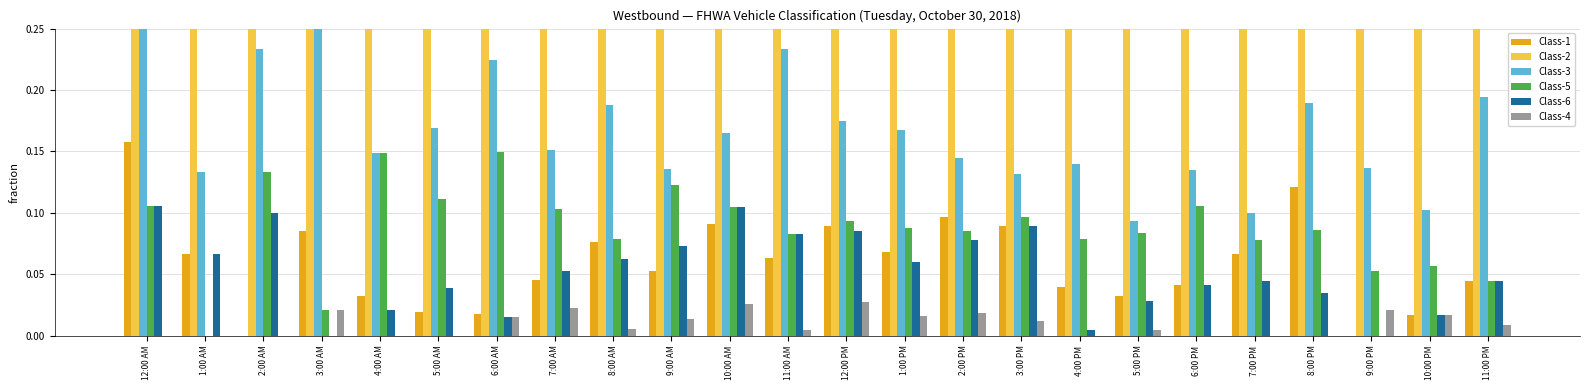

What is the label of the 15th bar from the left?

2:00 PM